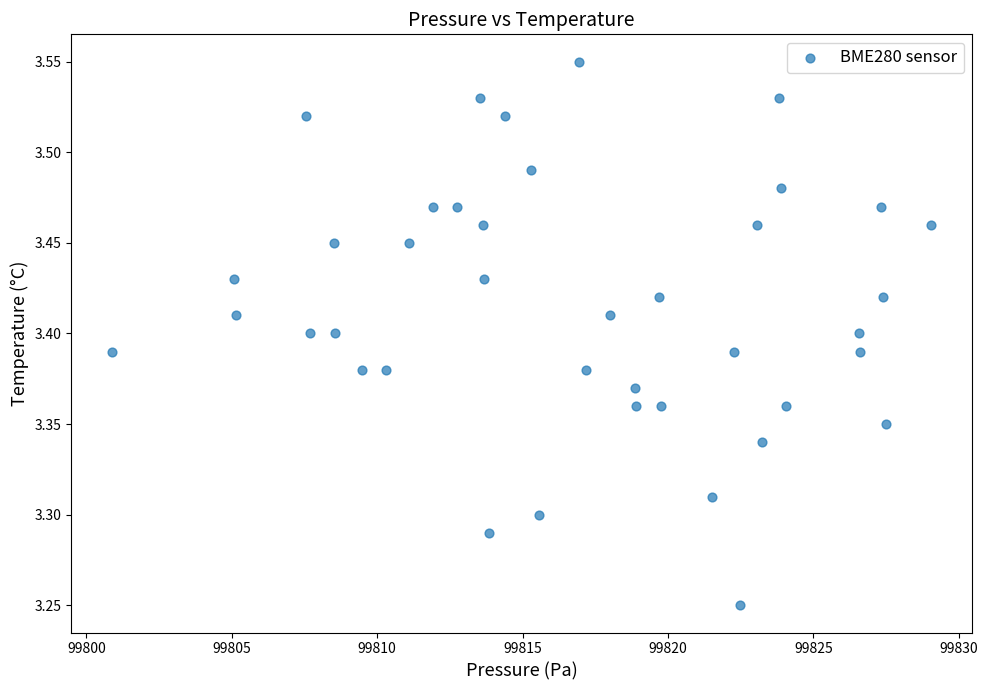

What is the range of X values (max minus min)?

28.2